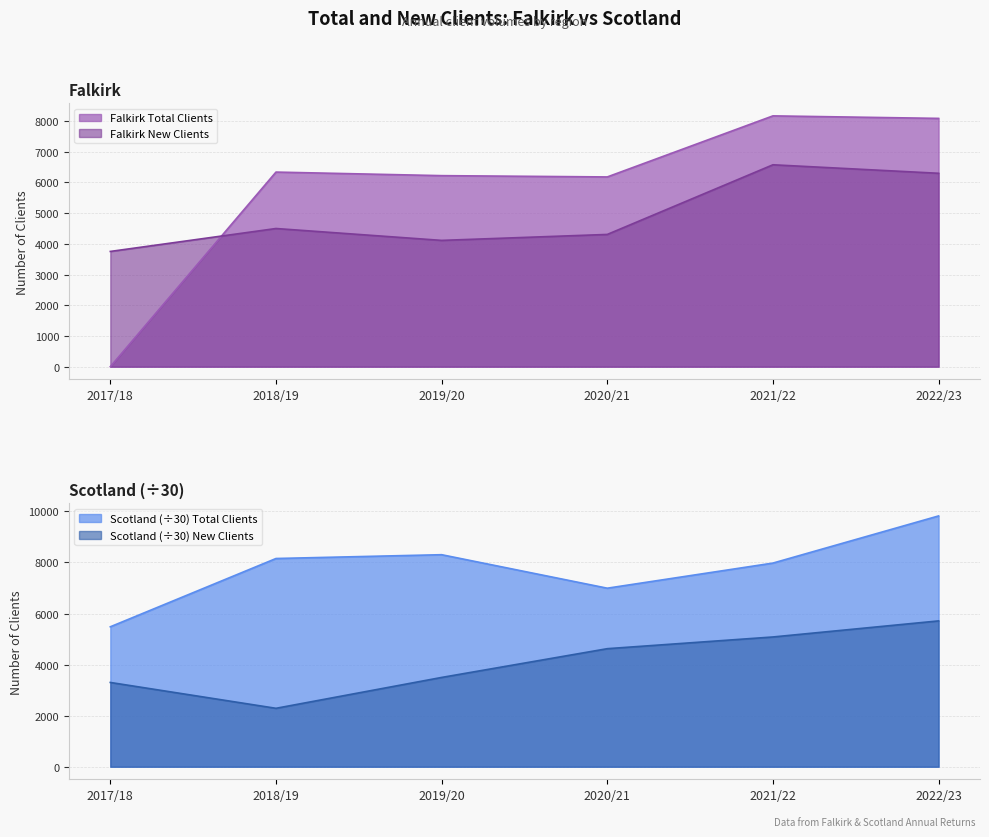

The Scotland Total Clients series shows 9412.4 at 2020/21. True or false?

False